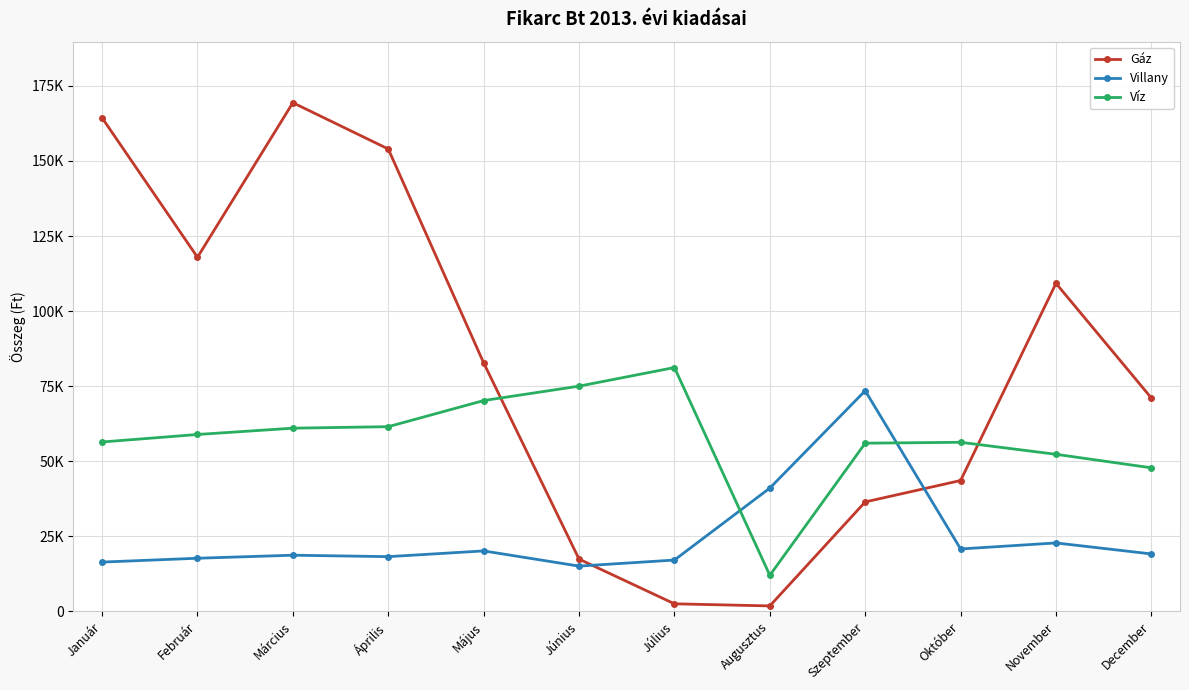

Between which two adjacent categories do Gáz and Villany first intersect?

Június and Július